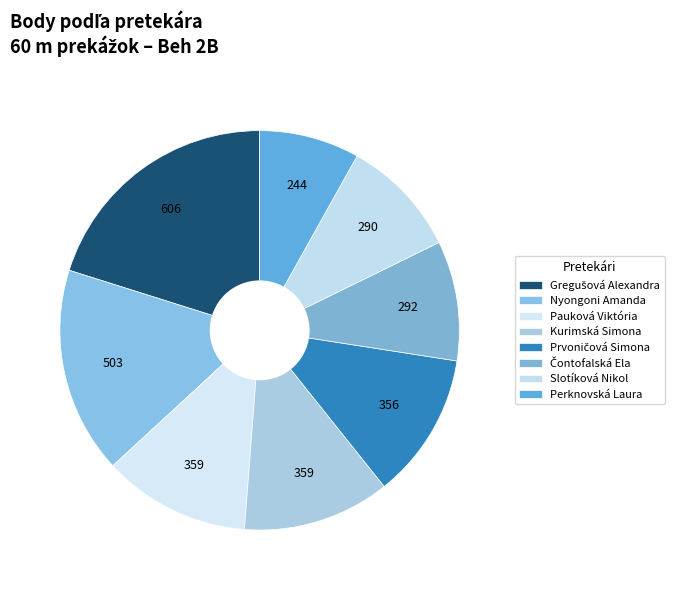

Which slice is the largest?

Gregušová Alexandra